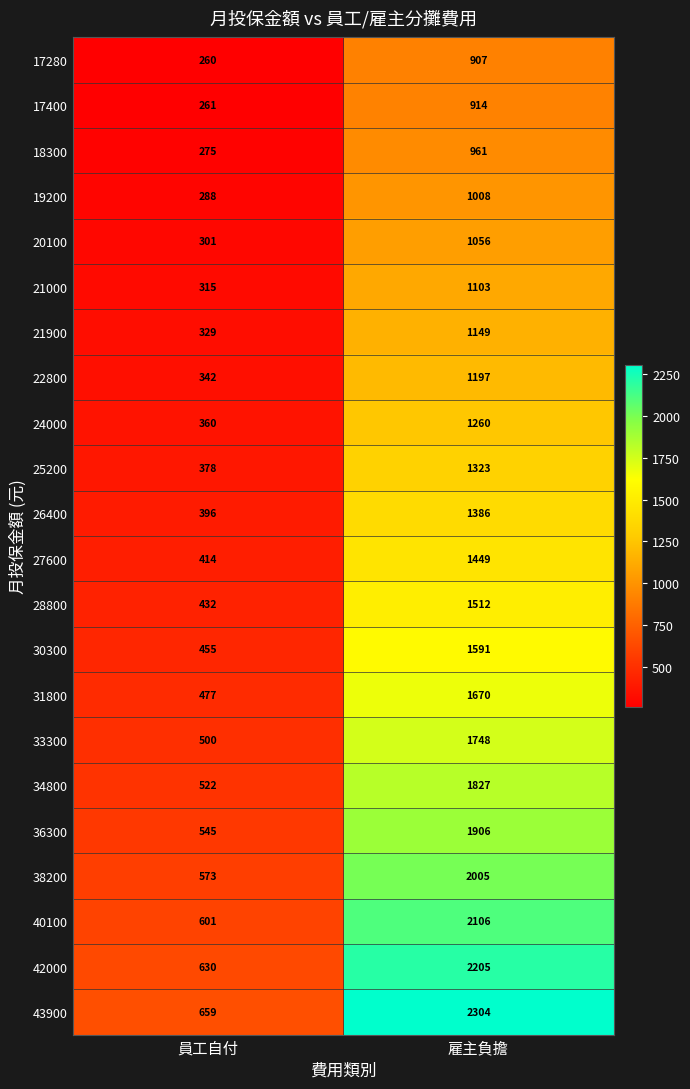

At which label is 26400 closest to 891?

員工自付